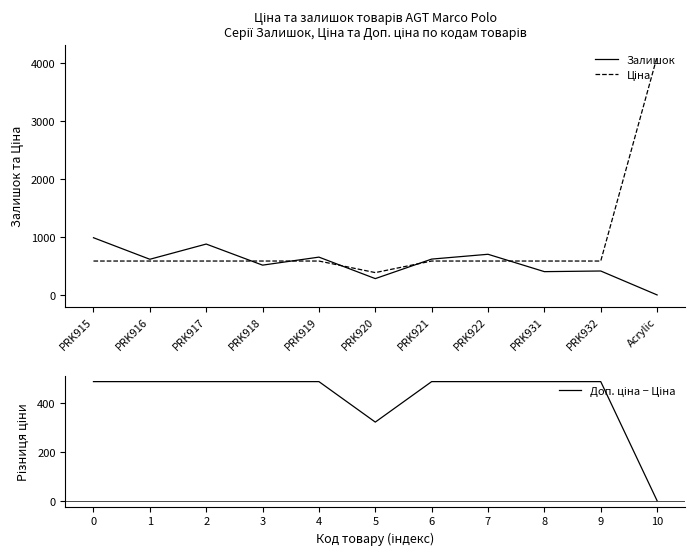

How many data points in Доп. ціна − Ціна are above 488?

9